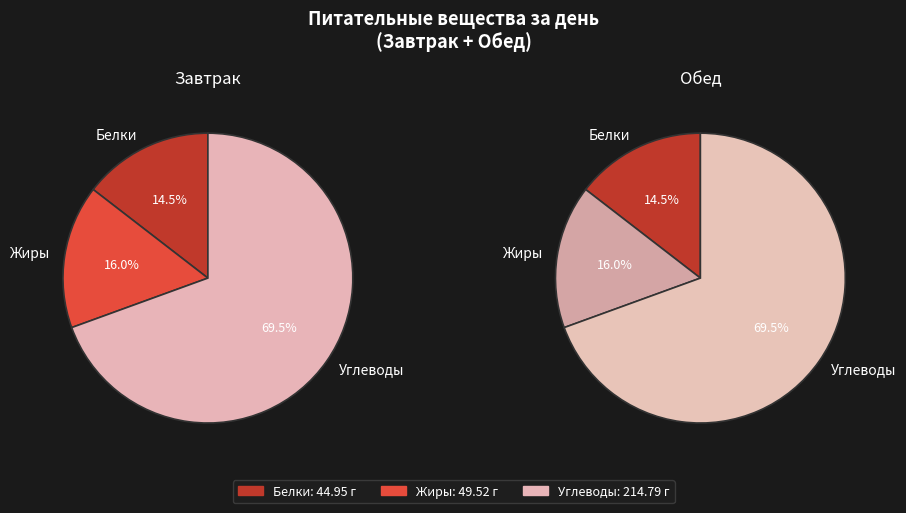

Rank the categories by value from highest to lowest.

Углеводы, Жиры, Белки